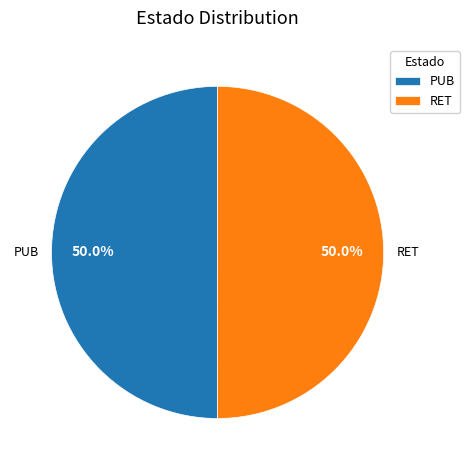

What is the ratio of the value at RET to the value at PUB?

1.0